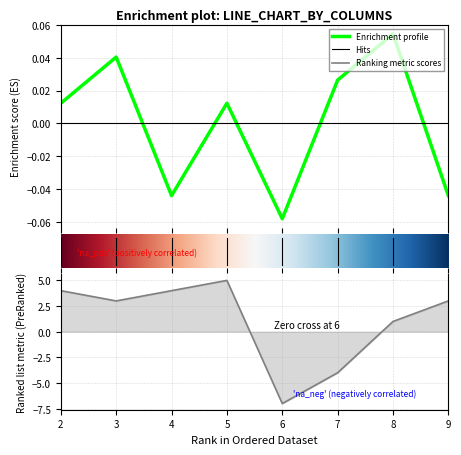

What is the greatest value displayed?

9